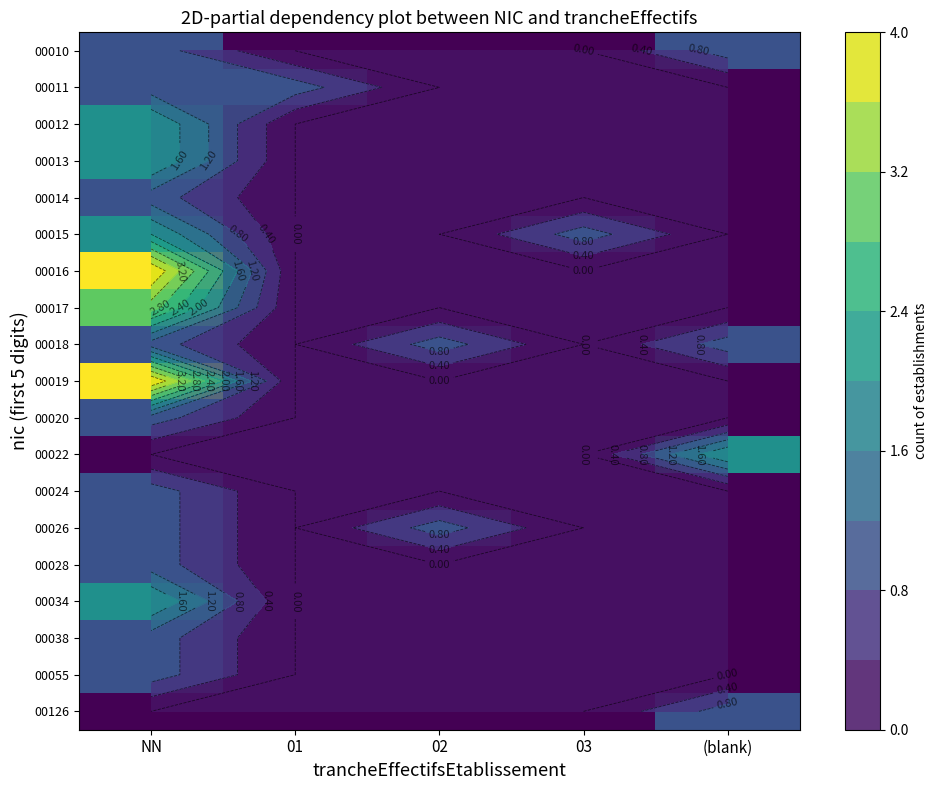

Count the number of categories in the chart.

5